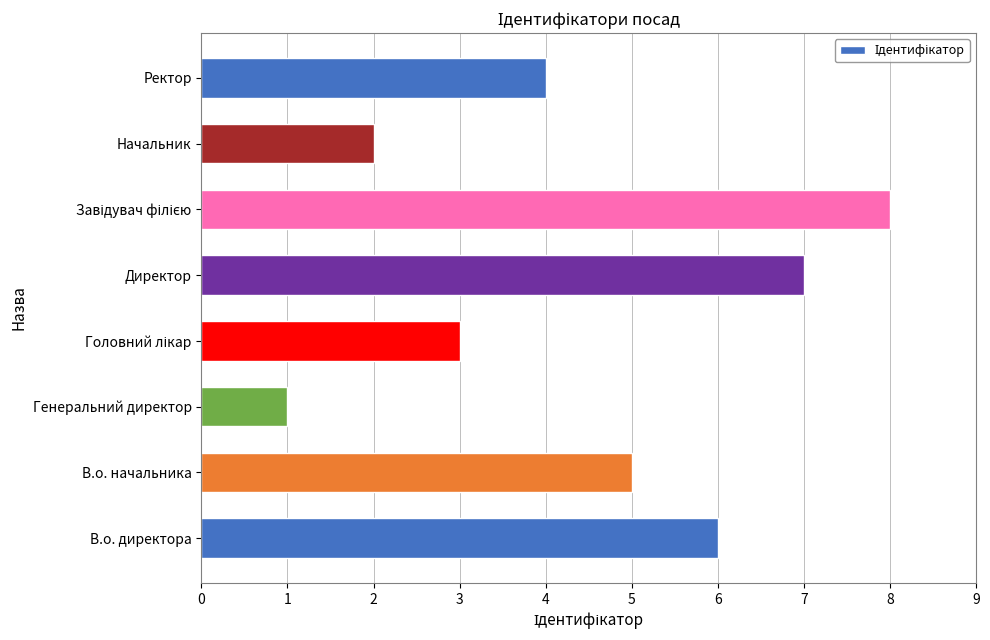

How many bars are there in total?

8